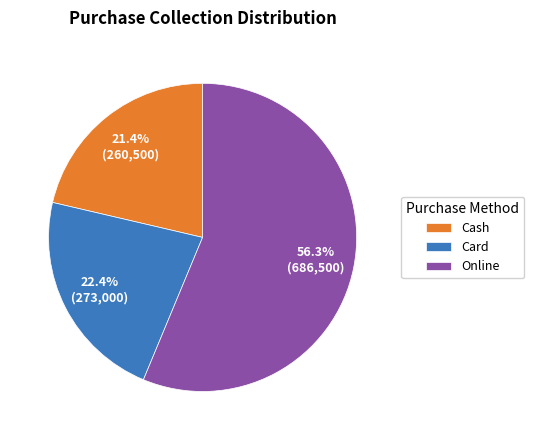

To the nearest percent, what portion does Online represent?

56%